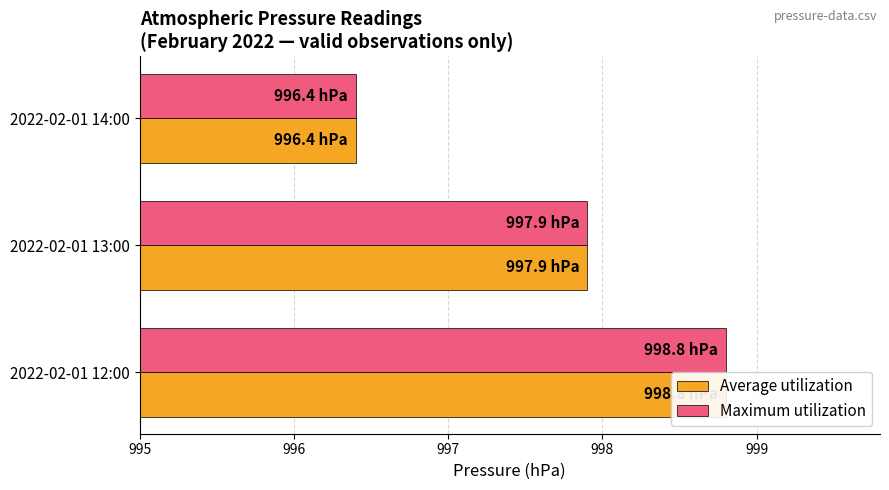

Between 2022-02-01 12:00 and 2022-02-01 14:00, which series saw the biggest shift?

Average utilization